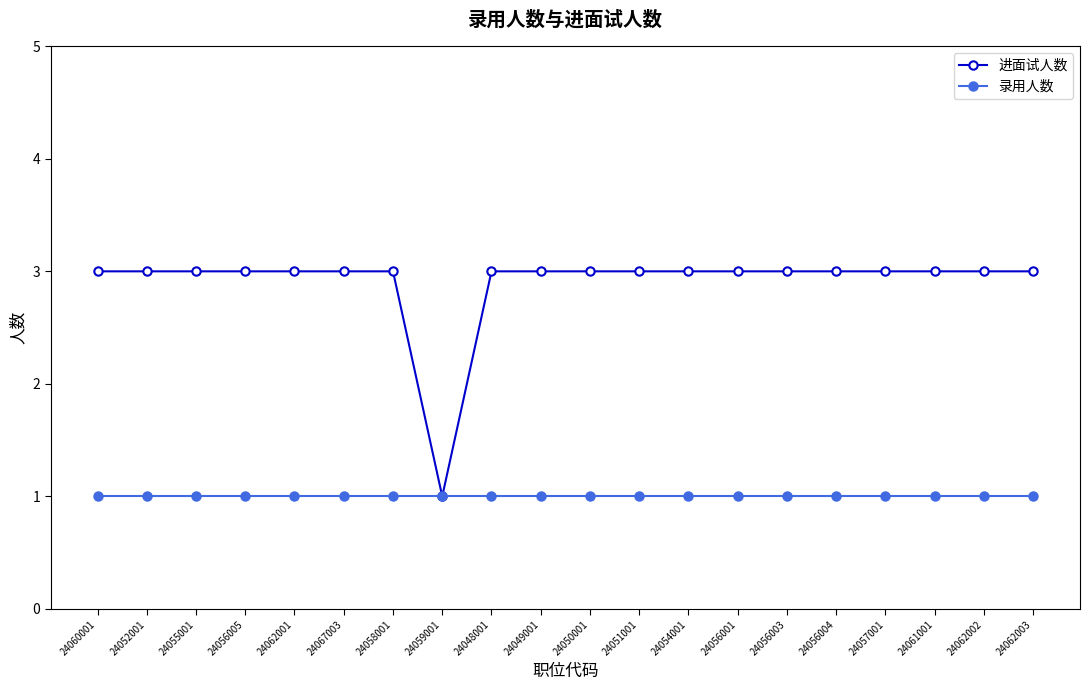

How many lines are shown in the chart?

2